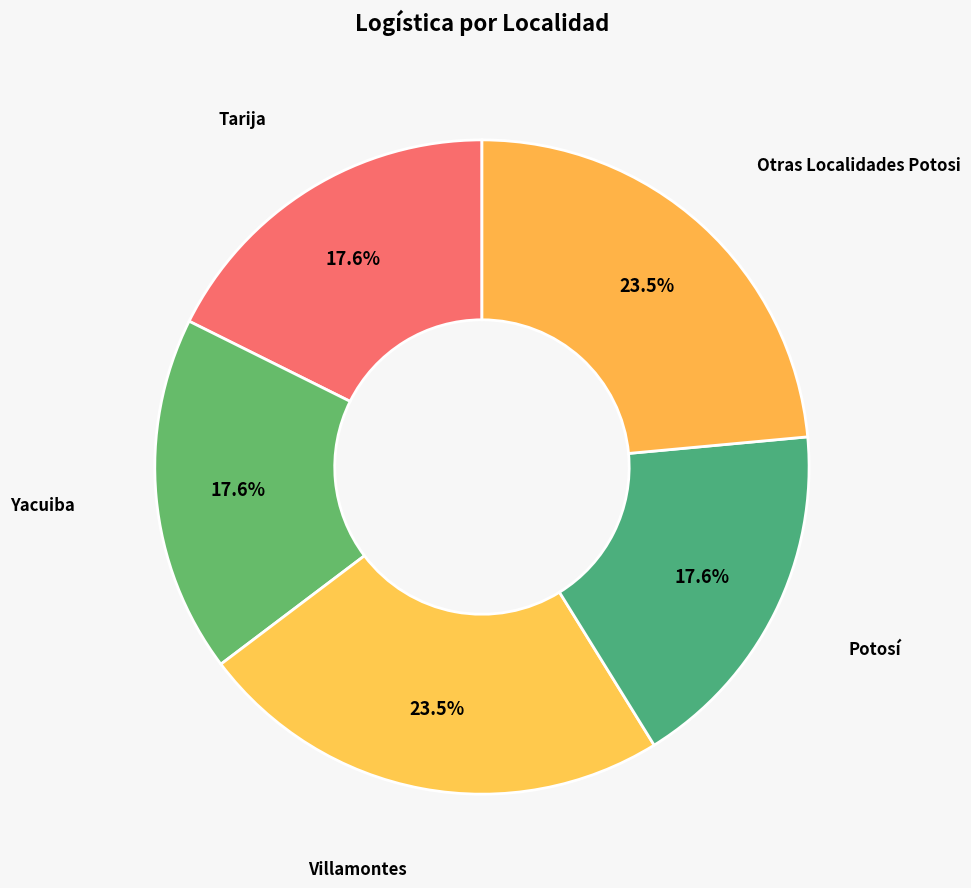

How many segments does this pie chart have?

5